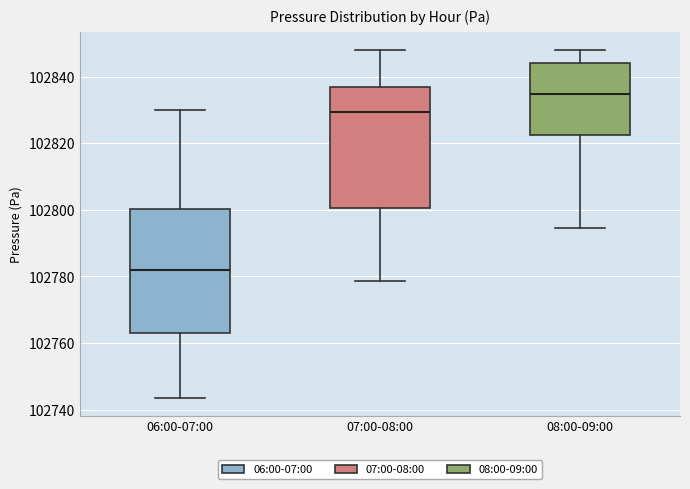

Which box's median line is the highest?

08:00-09:00